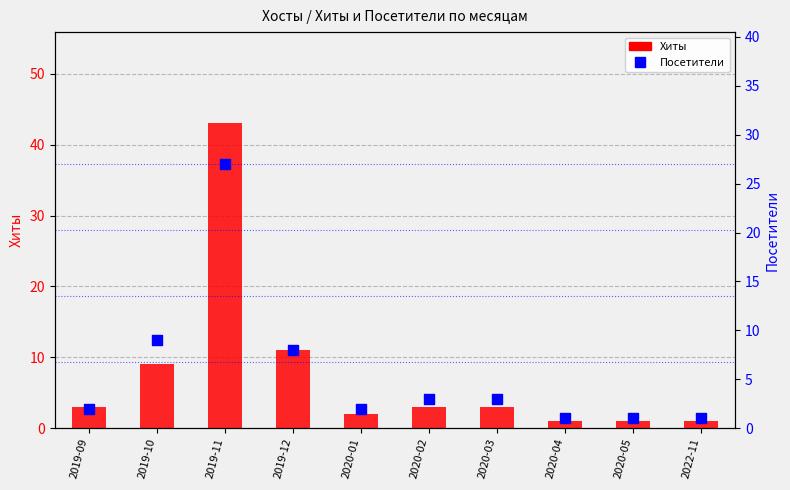

Which series has the largest Y range (max minus min)?

Хиты